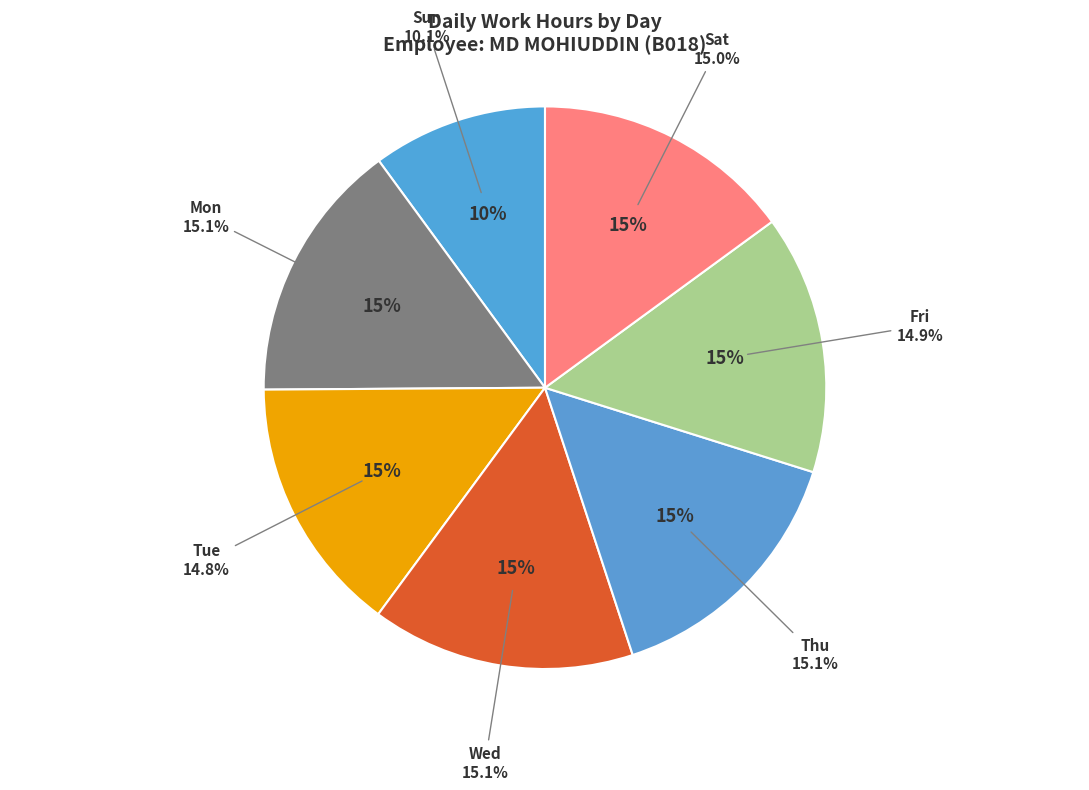

Is there a majority slice in this chart?

No